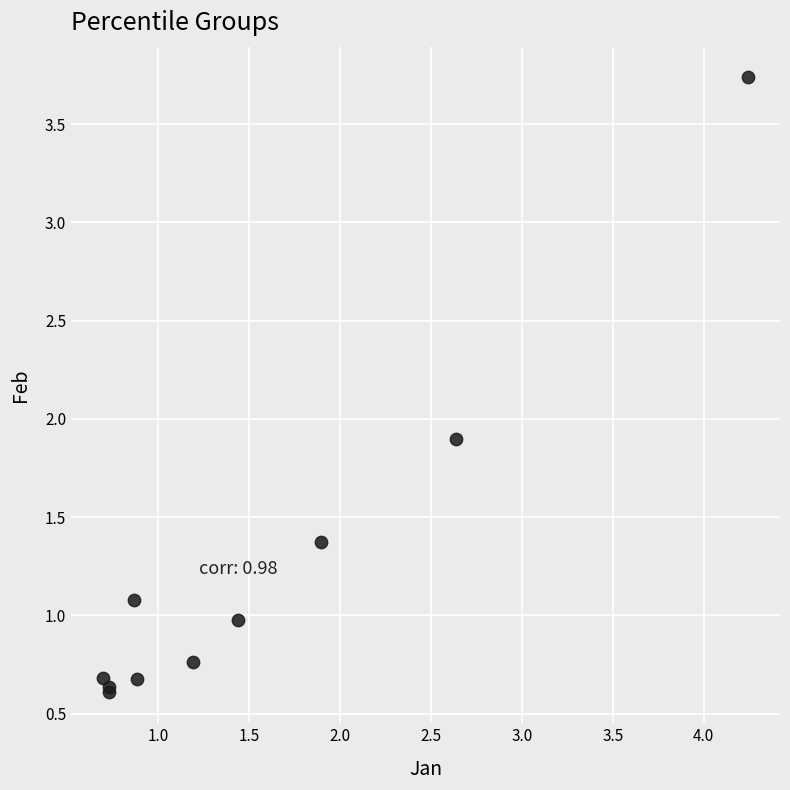

What Y value in the scatter plot is closest to 2?

1.9